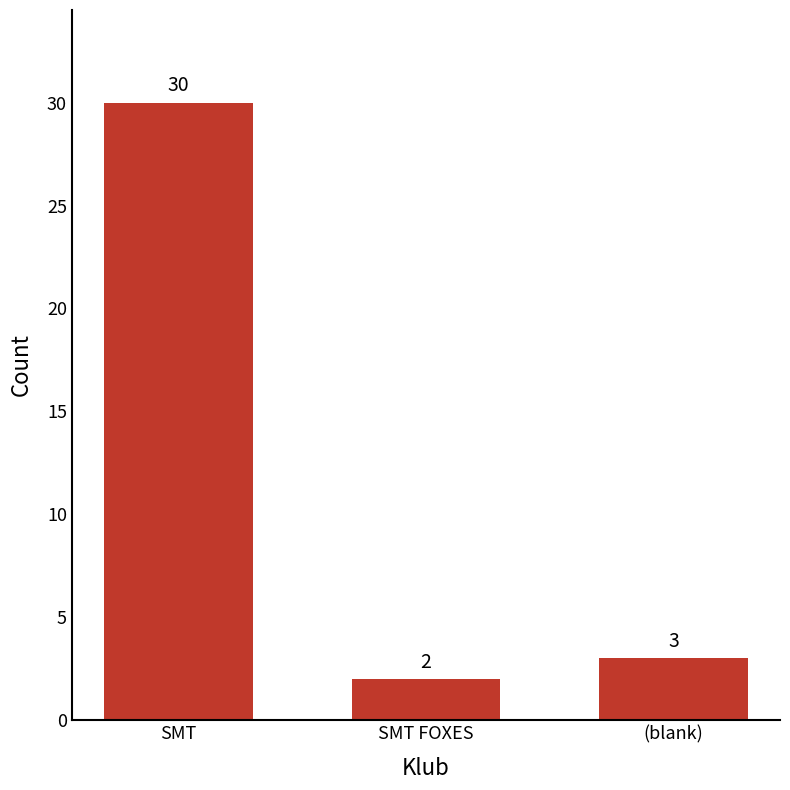

What is the average value?

12